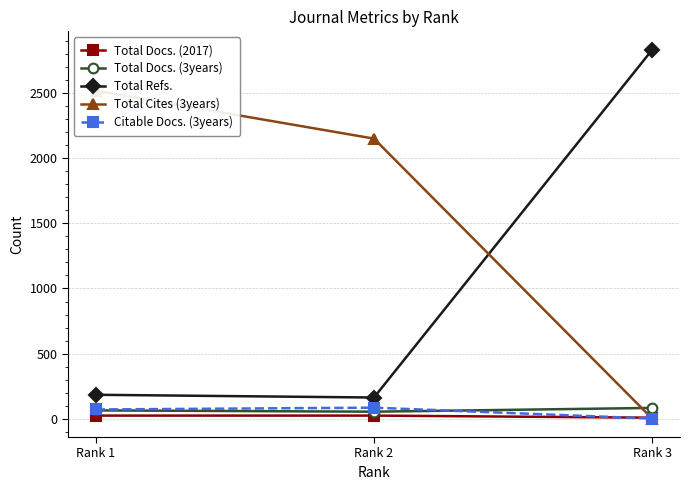

What is the total value across all series at Rank 1?

2859